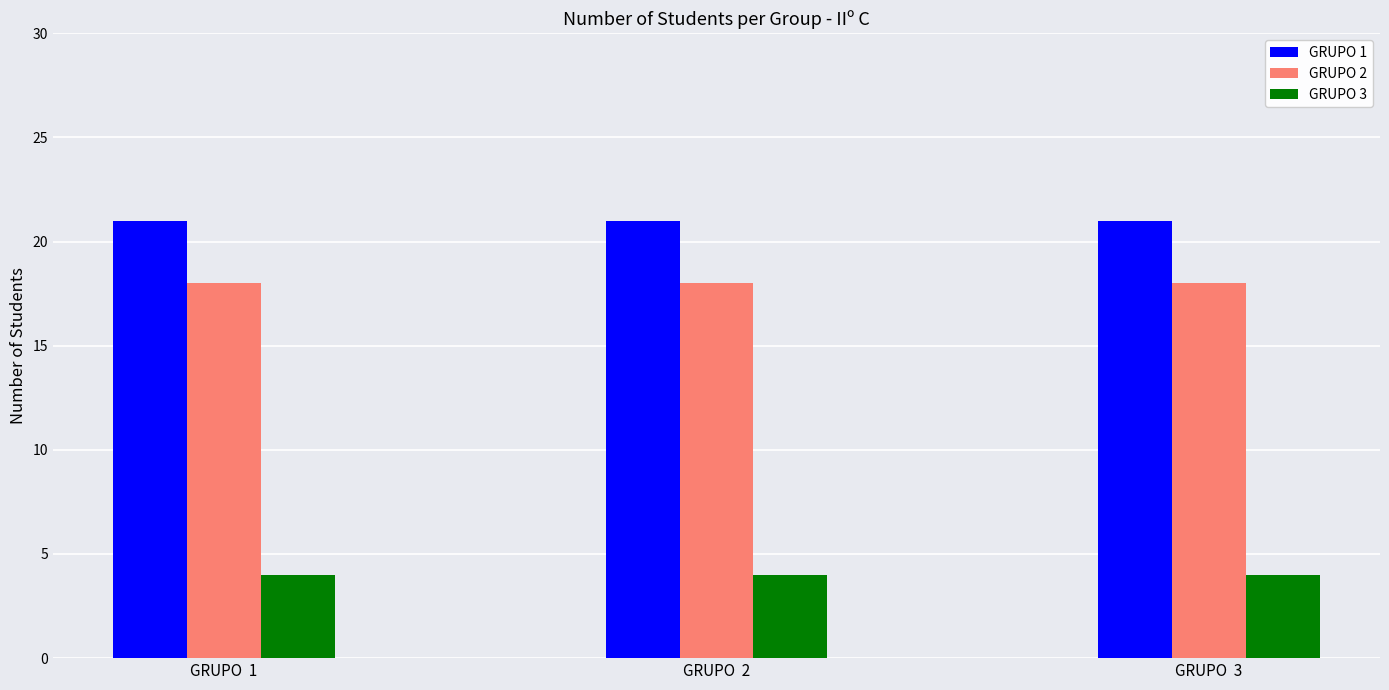

Does the chart contain any negative values?

No